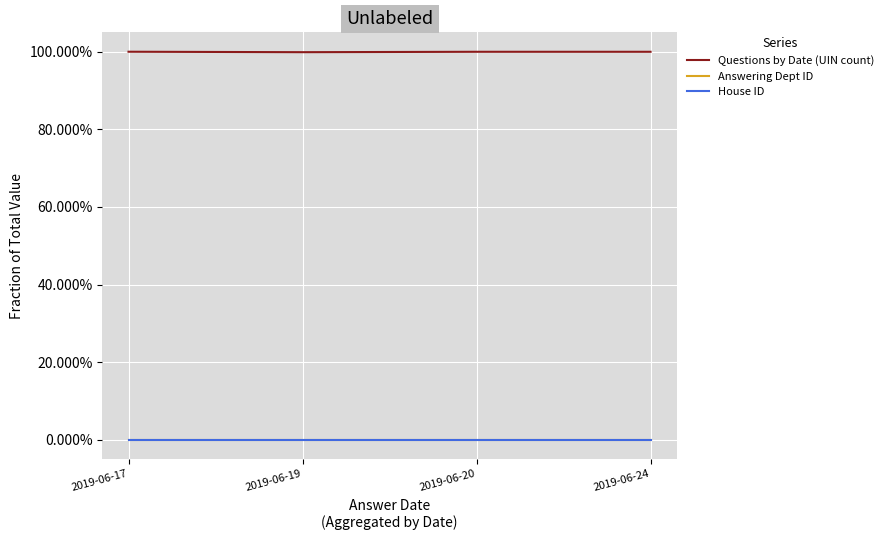

True or false: House ID and Questions by Date (UIN count) intersect in this chart.

False